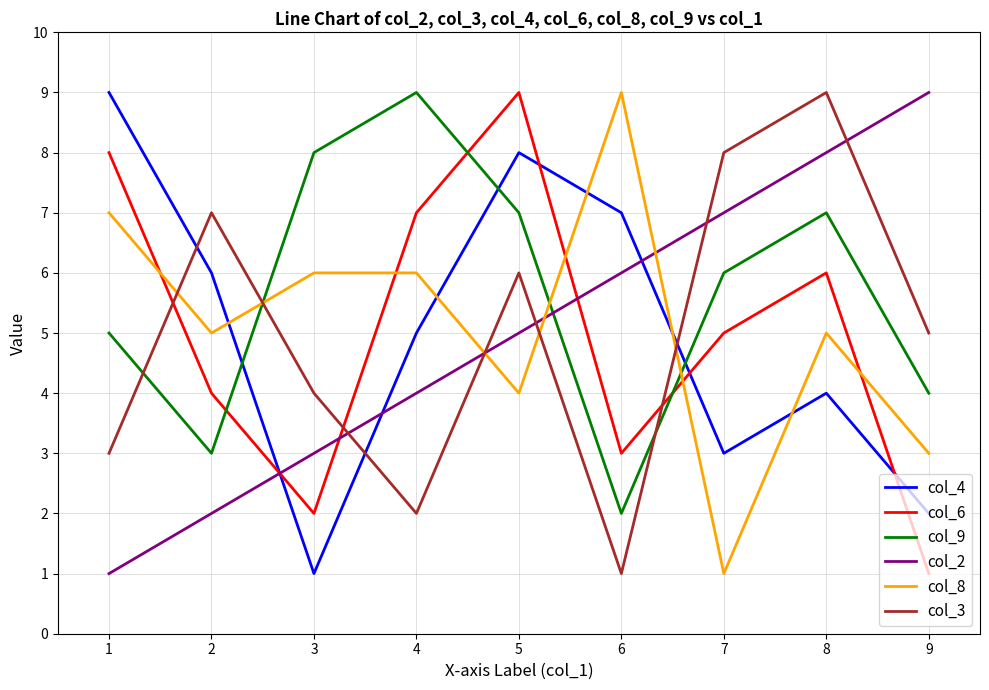

Between 2 and 6, which series saw the biggest shift?

col_3